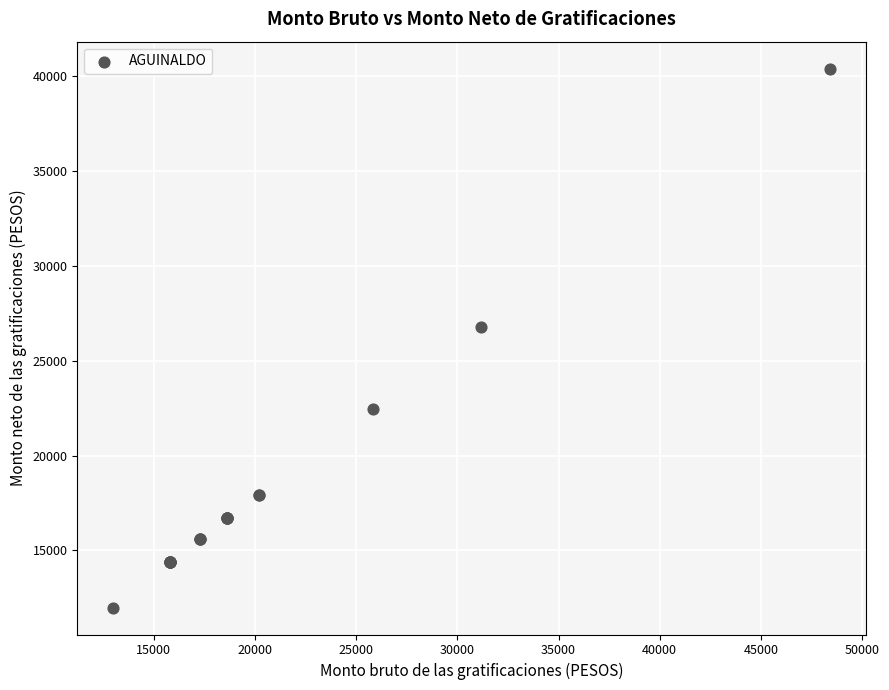

What Y value in the scatter plot is closest to 26183?

26775.6